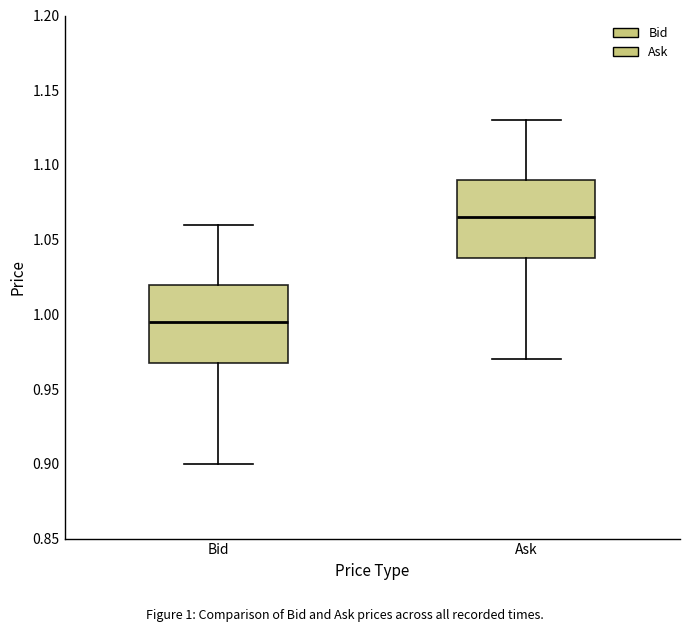

Where does the upper whisker of the box for Bid end on the y-axis? The values are not printed on the chart, so give them approximately, as read against the axis.

1.060